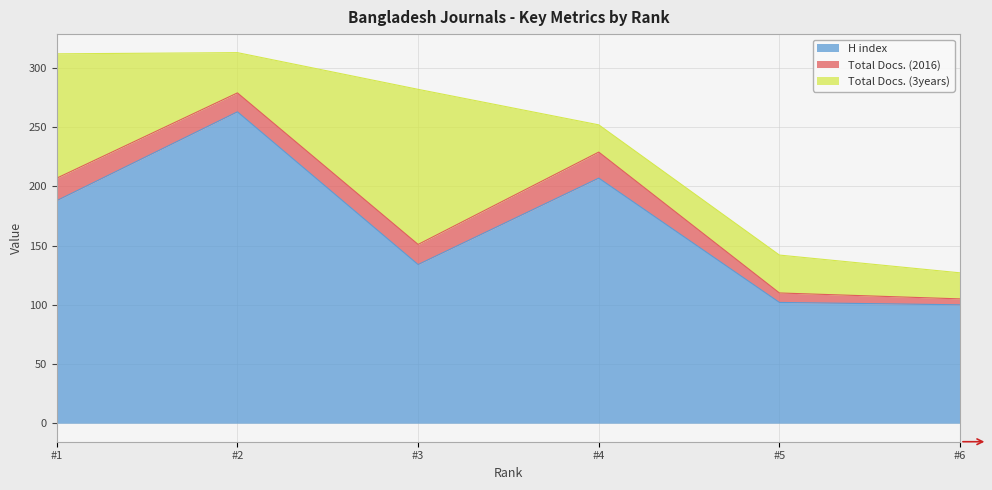

In Total Docs. (2016), how many points are higher than both neighbors (excluding endpoints)?

1